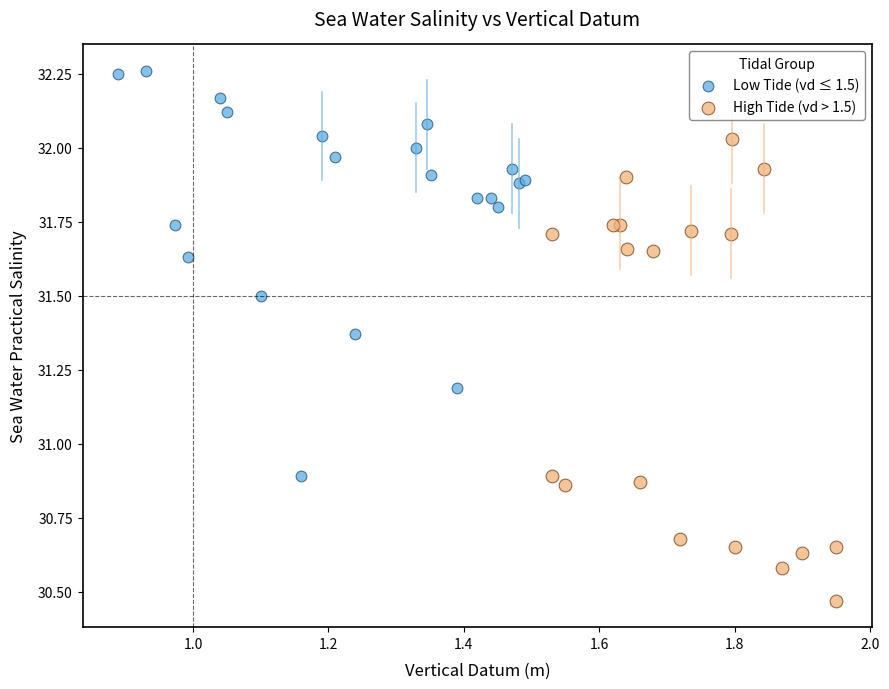

Which series contains the lowest Y value?

High Tide (vd > 1.5)